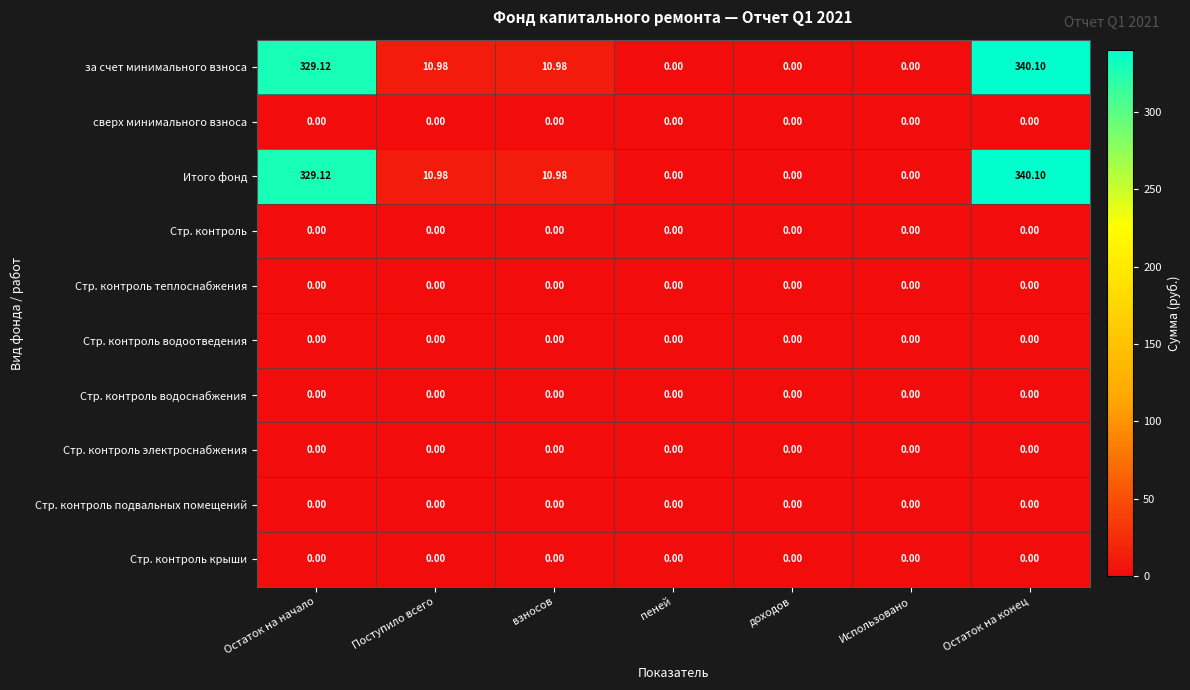

How many categories are shown in the chart?

7